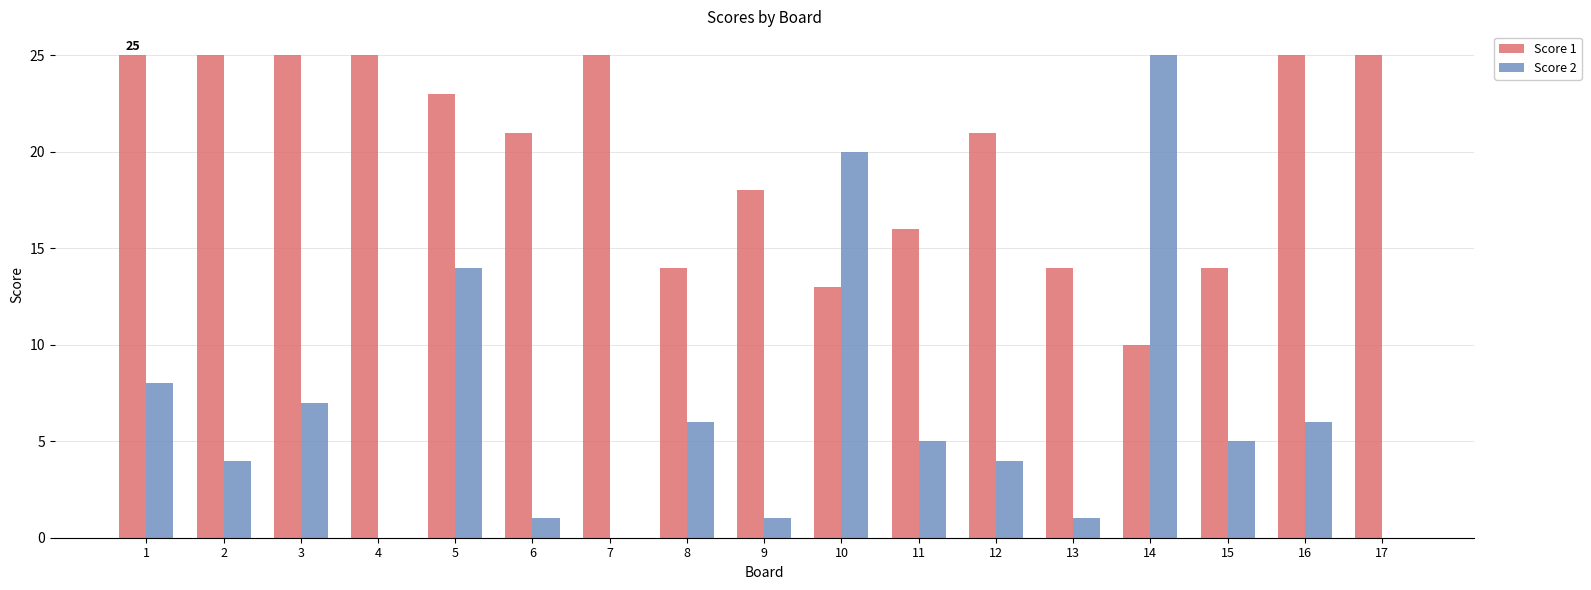

True or false: Score 1 has a value of 5 at 12.

False